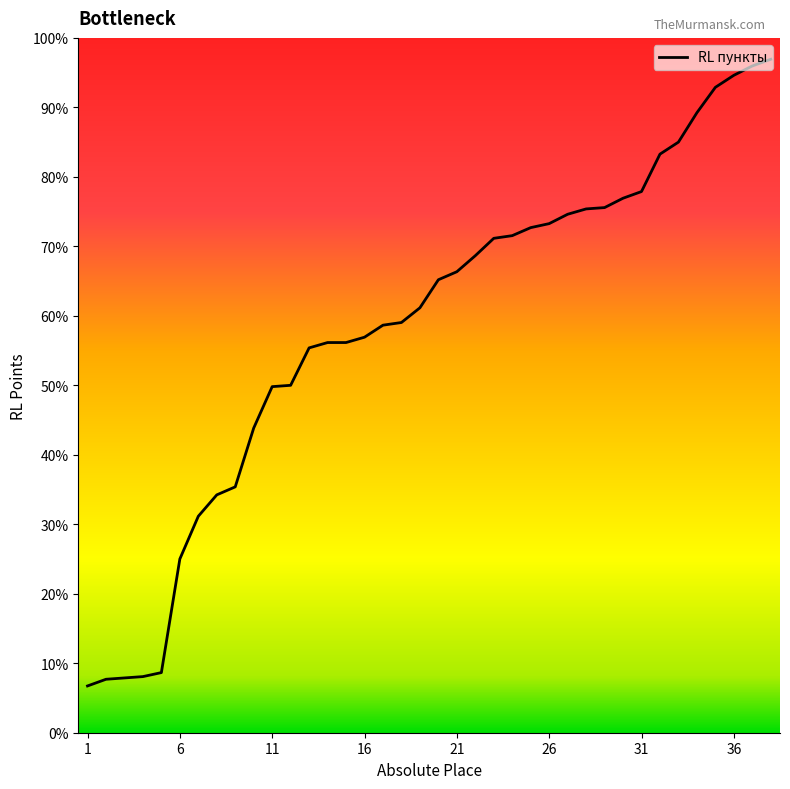

Count the number of categories in the chart.

38